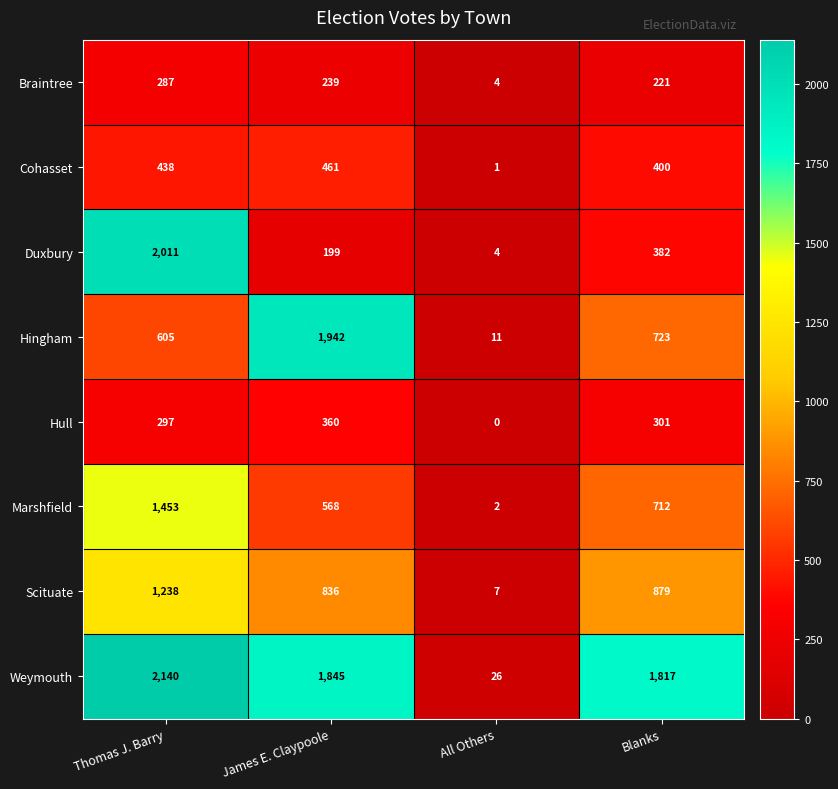

The value of Weymouth at Blanks is 747. True or false?

False